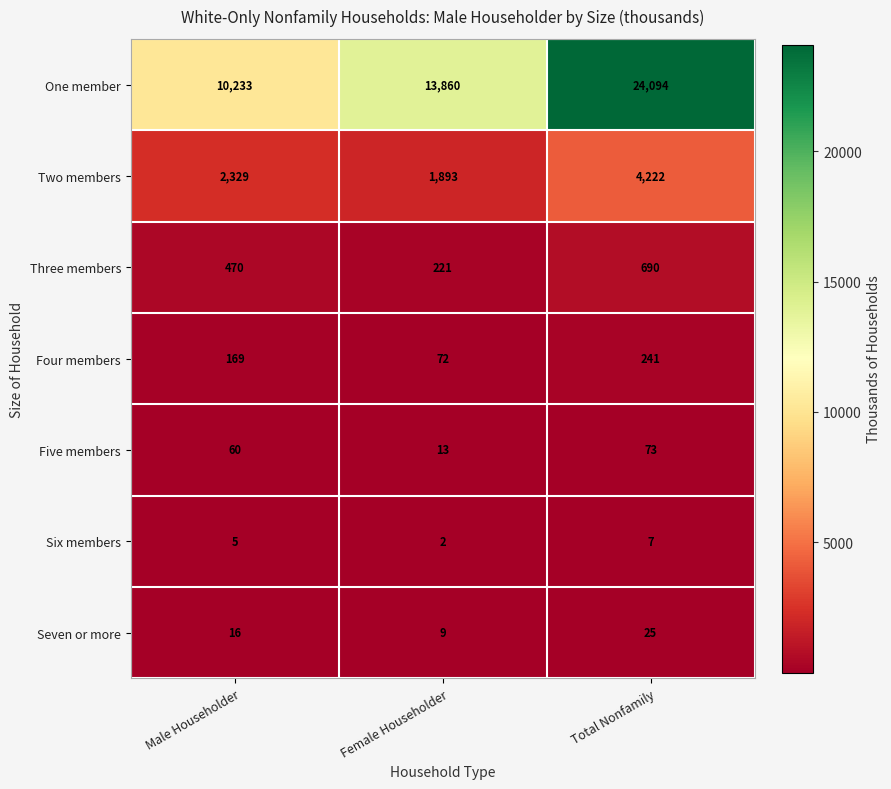

Reading left to right, what are all the values shown in this chart?

One member: Male Householder=10233	Female Householder=13860	Total Nonfamily=24094
Two members: Male Householder=2329	Female Householder=1893	Total Nonfamily=4222
Three members: Male Householder=470	Female Householder=221	Total Nonfamily=690
Four members: Male Householder=169	Female Householder=72	Total Nonfamily=241
Five members: Male Householder=60	Female Householder=13	Total Nonfamily=73
Six members: Male Householder=5	Female Householder=2	Total Nonfamily=7
Seven or more: Male Householder=16	Female Householder=9	Total Nonfamily=25